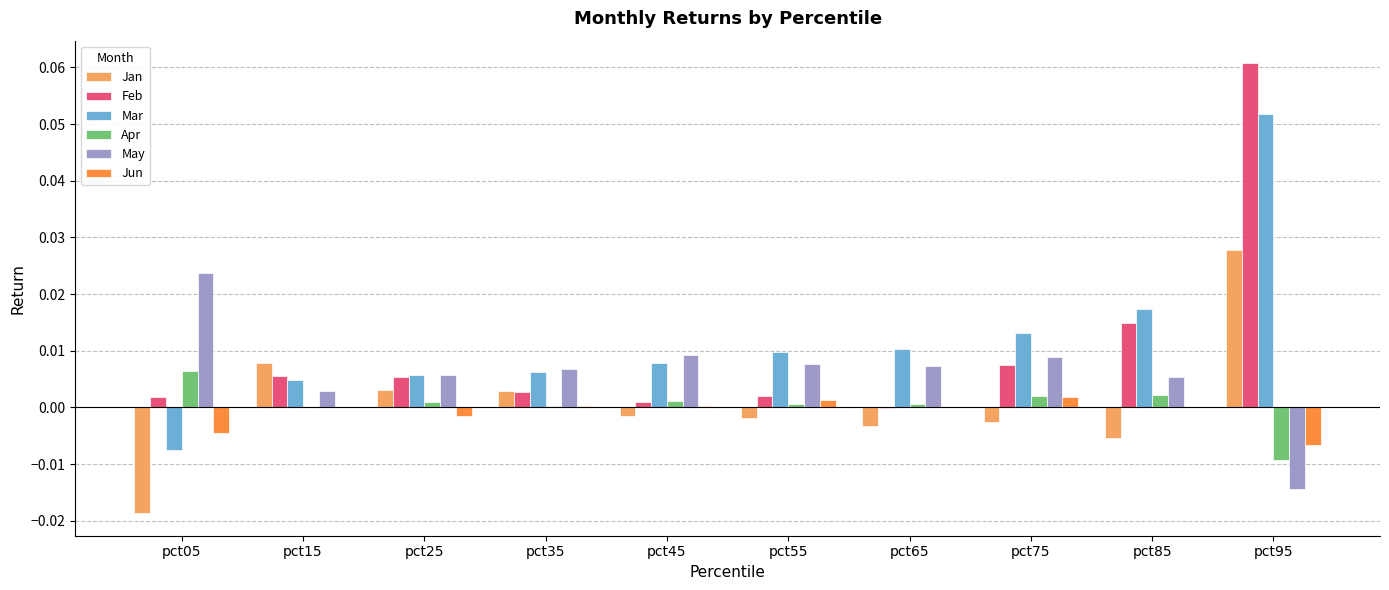

Which category has the highest value in the Apr series?

pct05